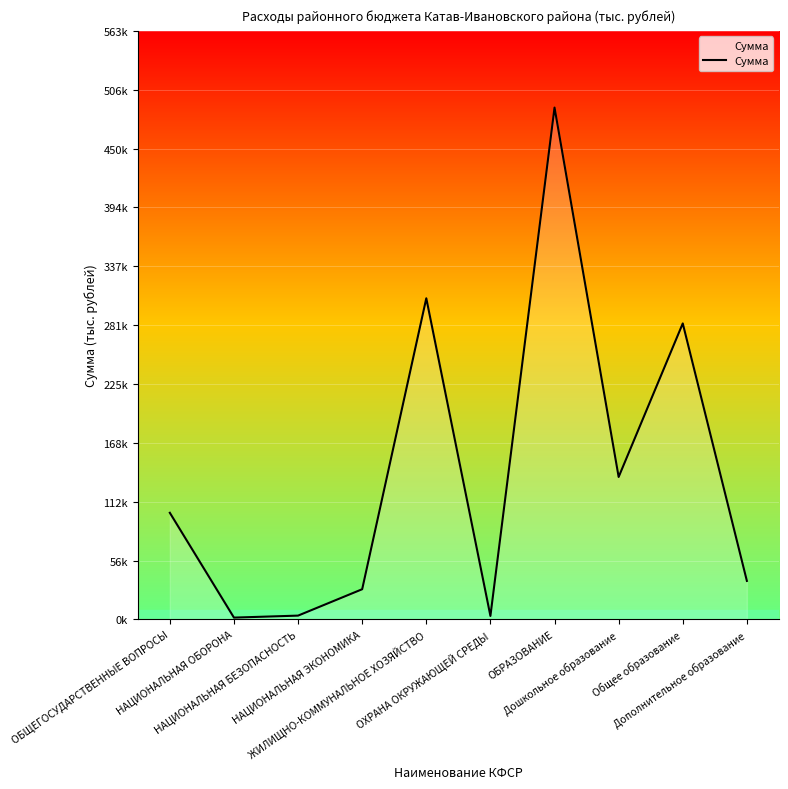

List the labels in order of value, smallest first.

НАЦИОНАЛЬНАЯ ОБОРОНА, ОХРАНА ОКРУЖАЮЩЕЙ СРЕДЫ, НАЦИОНАЛЬНАЯ БЕЗОПАСНОСТЬ, НАЦИОНАЛЬНАЯ ЭКОНОМИКА, Дополнительное образование, ОБЩЕГОСУДАРСТВЕННЫЕ ВОПРОСЫ, Дошкольное образование, Общее образование, ЖИЛИЩНО-КОММУНАЛЬНОЕ ХОЗЯЙСТВО, ОБРАЗОВАНИЕ